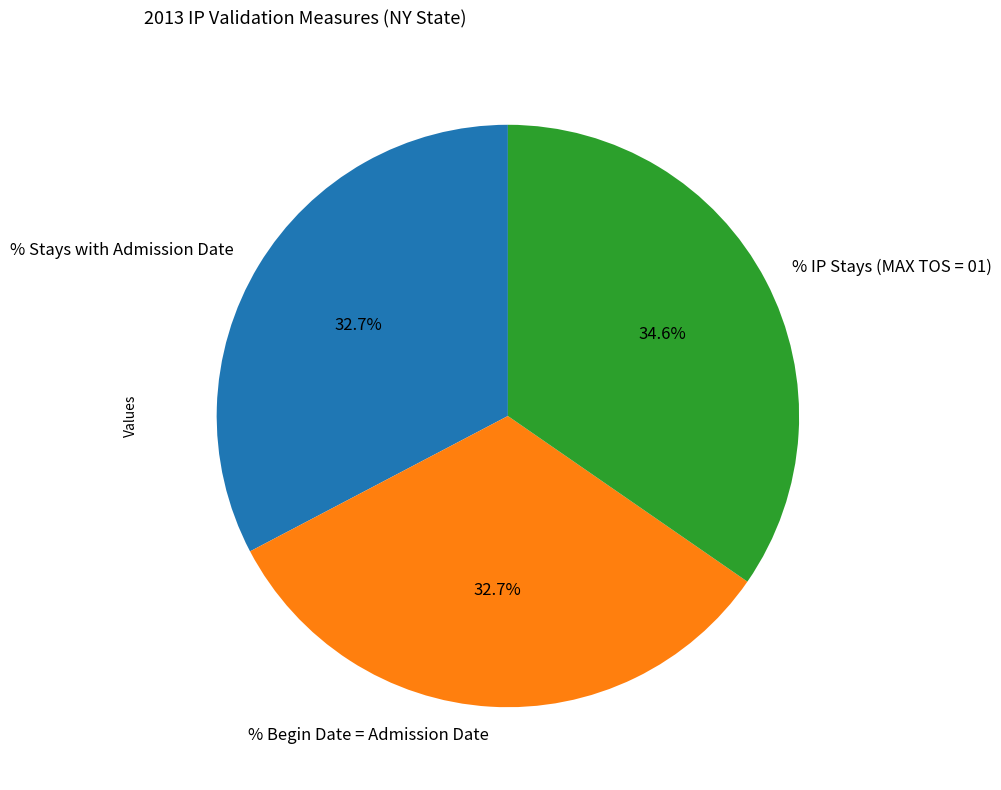

What percentage is the % Stays with Admission Date slice, to the nearest percent?

33%